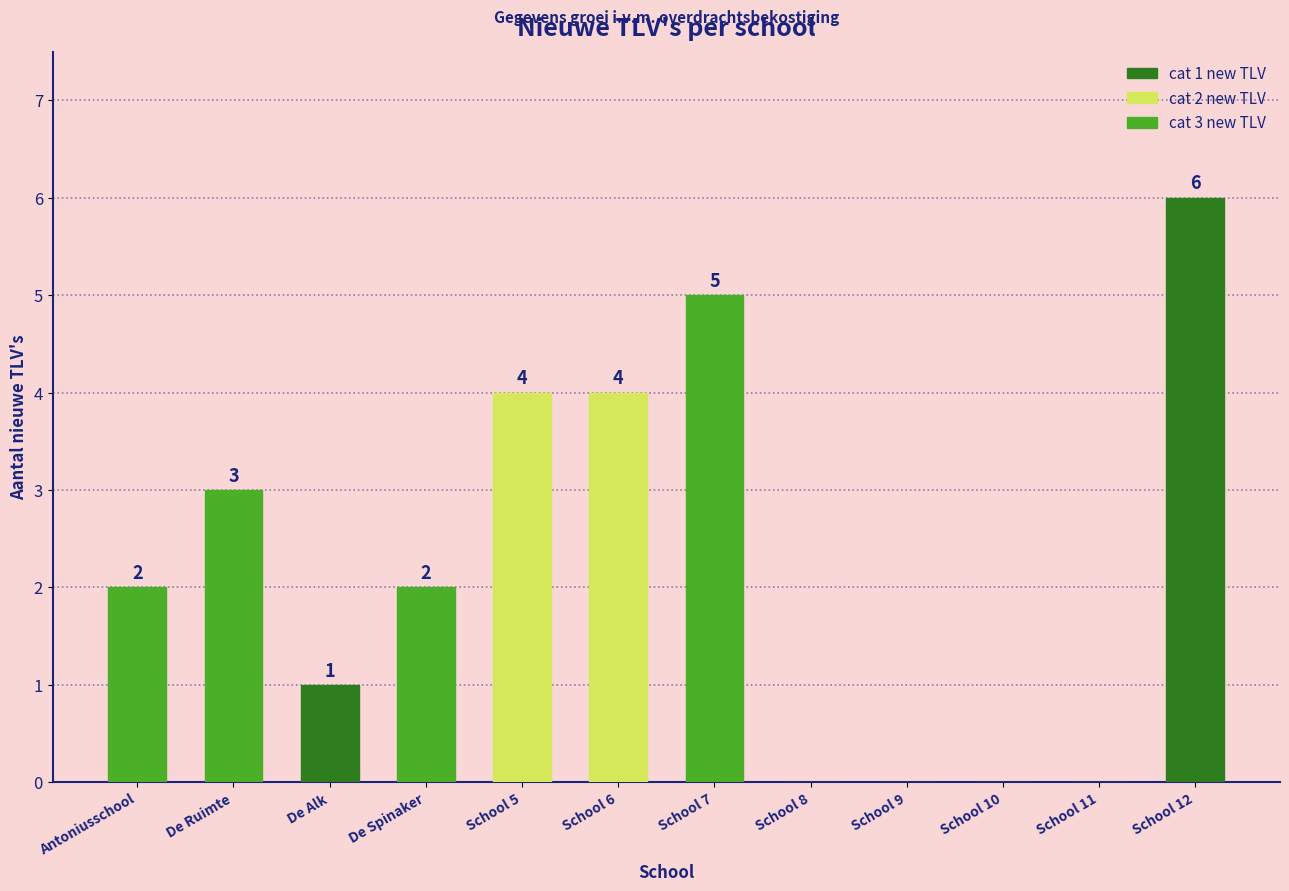

How many values are between 0 and 4?

10